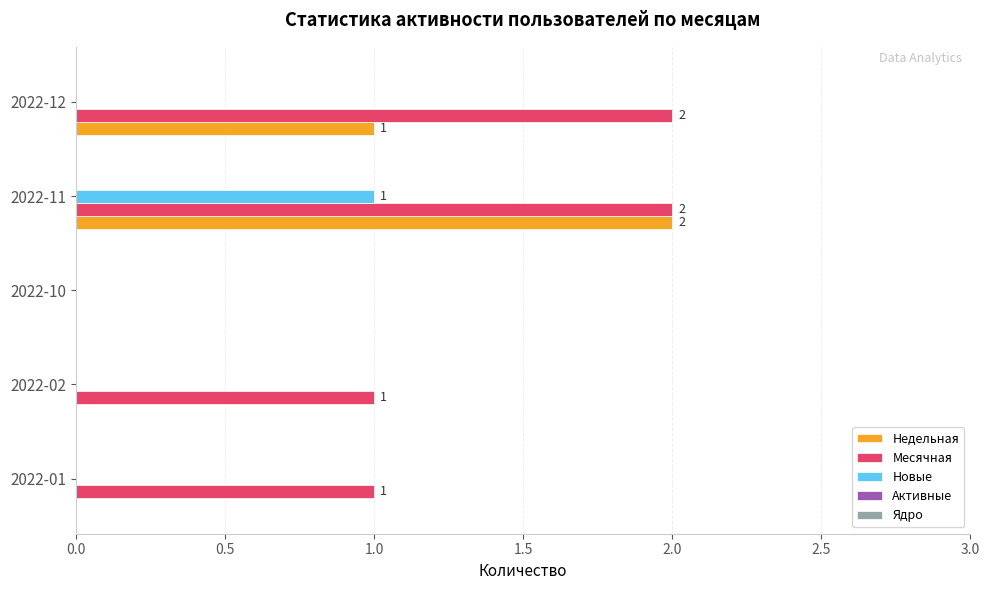

The Недельная series shows 1 at 2022-12. True or false?

True